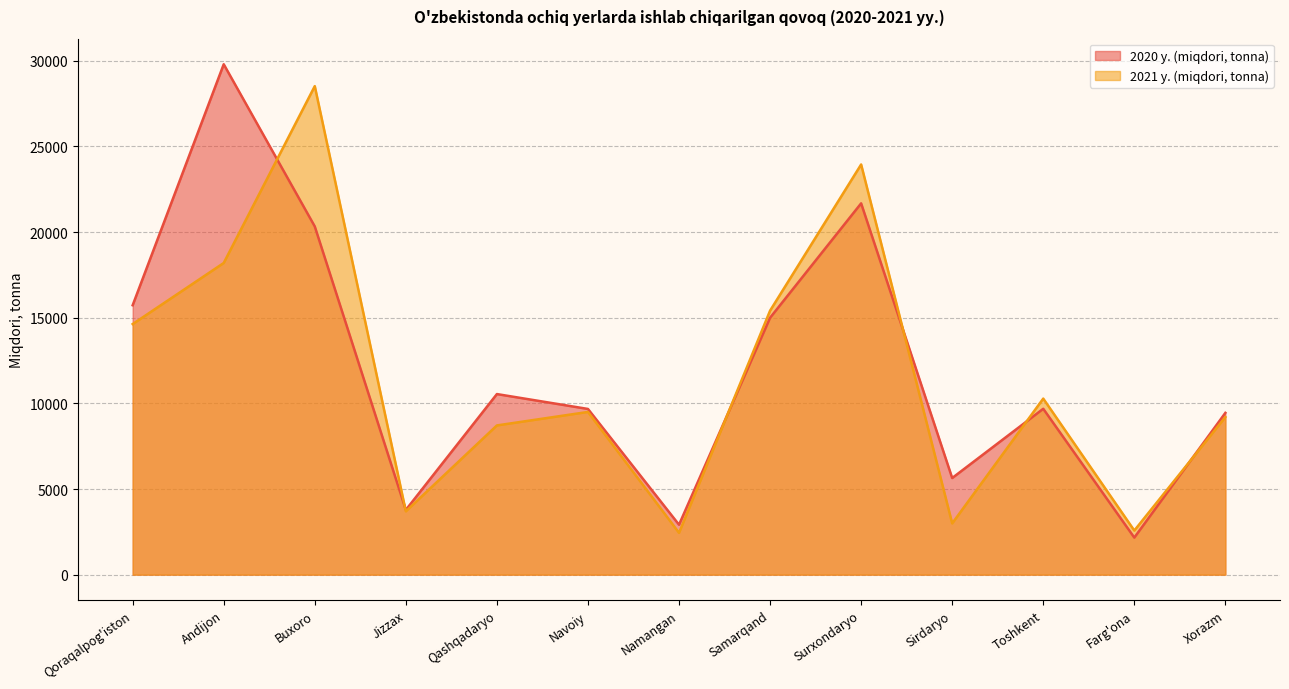

What is the difference between the 2020 y. (miqdori, tonna) values at Farg'ona and Surxondaryo?

19515